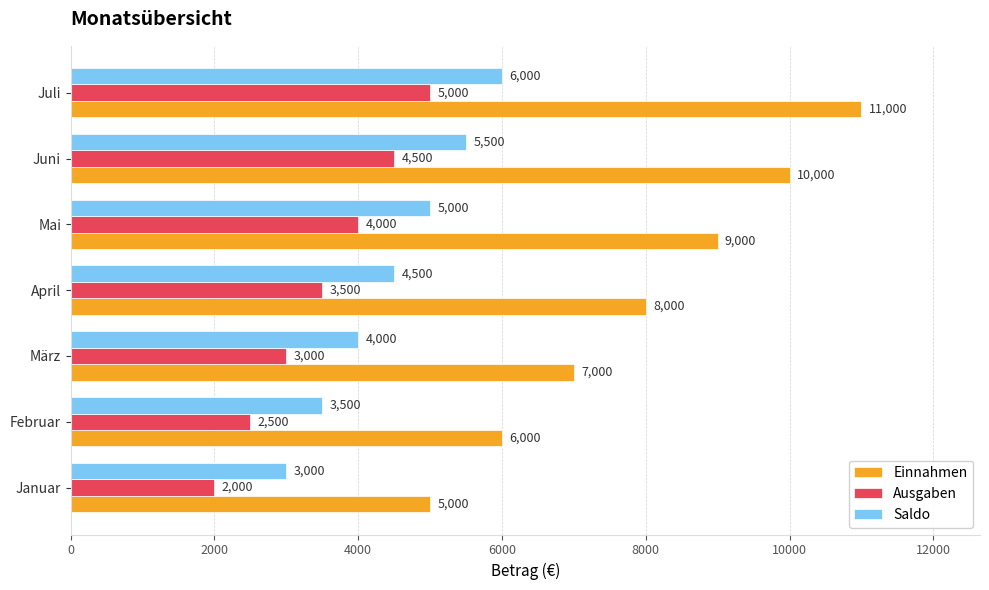

What is the maximum value shown in the chart?

11000